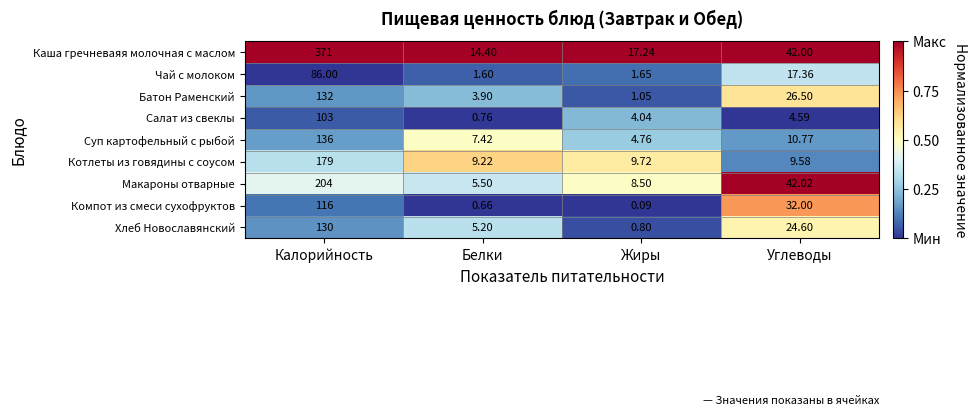

At which label does Салат из свеклы first exceed 4?

Калорийность